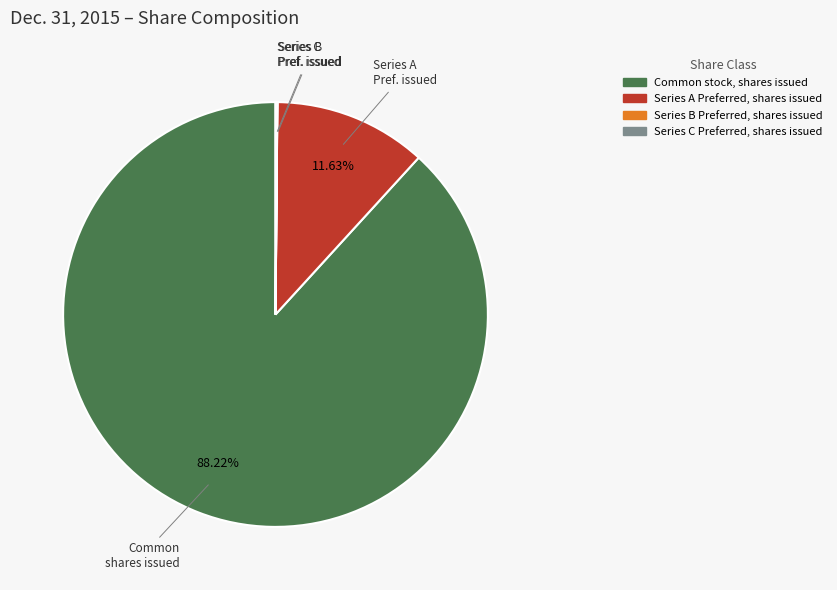

Which slice represents more than half of the pie?

Common stock, shares issued